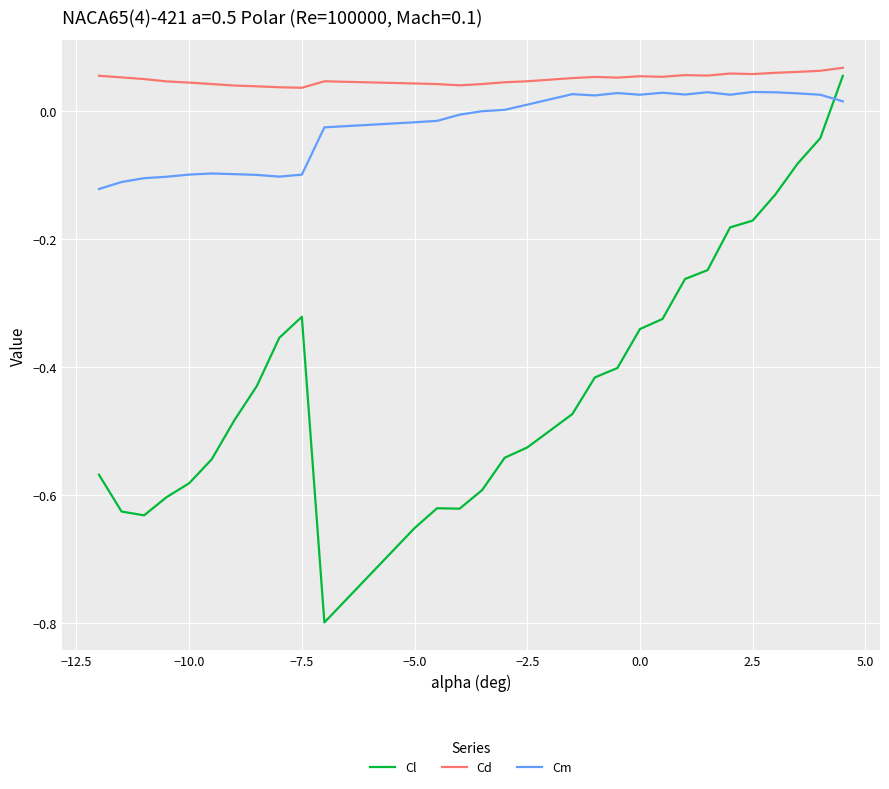

True or false: Cd and Cm cross at least once.

False